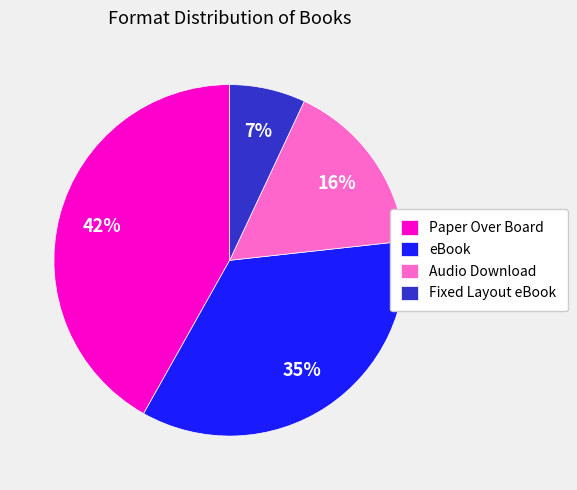

To the nearest percent, what is the difference between the Fixed Layout eBook and Paper Over Board slice percentages?

35%